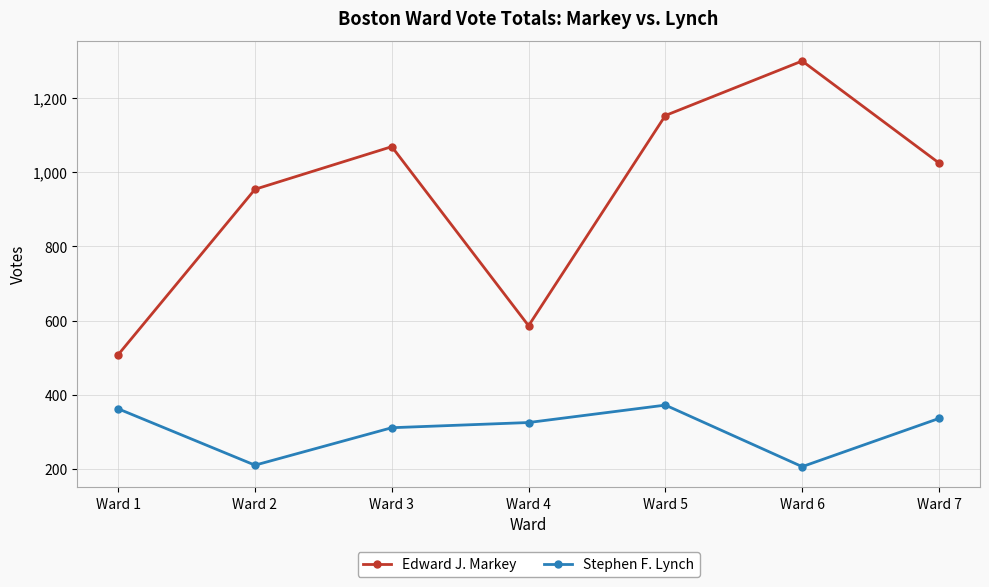

What is the sum of the Edward J. Markey values at Ward 1 and Ward 3?

1577